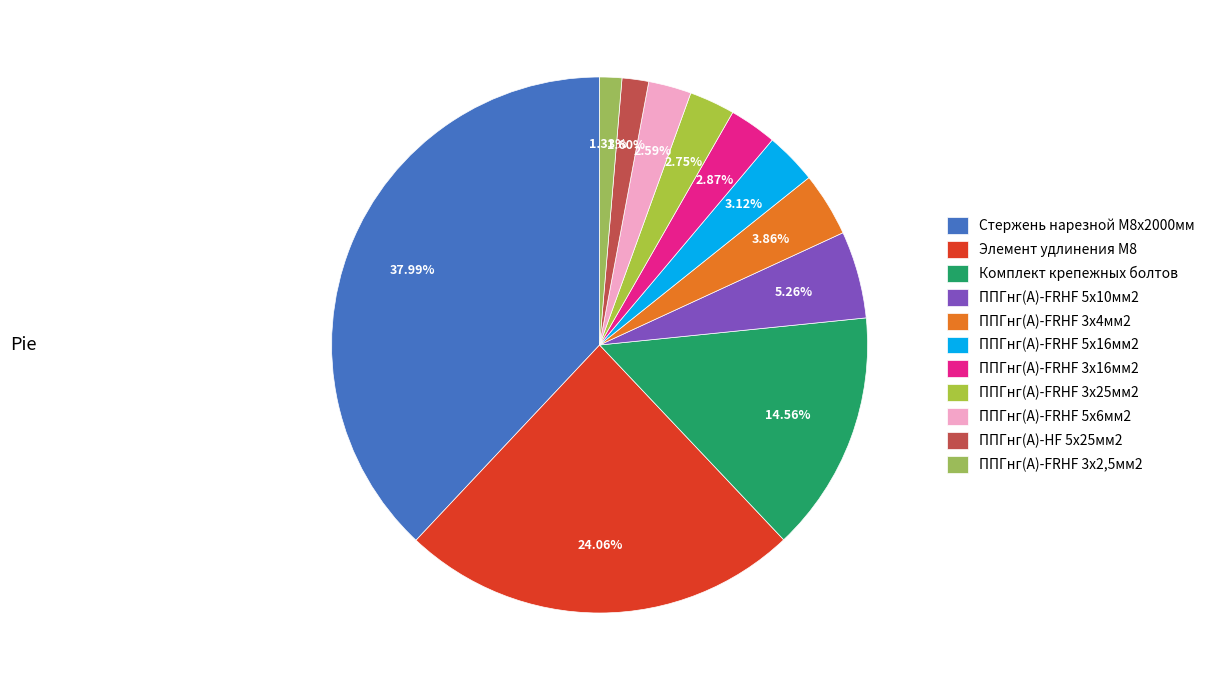

What is the smallest slice in the pie chart?

ППГнг(А)-FRHF 3х2,5мм2